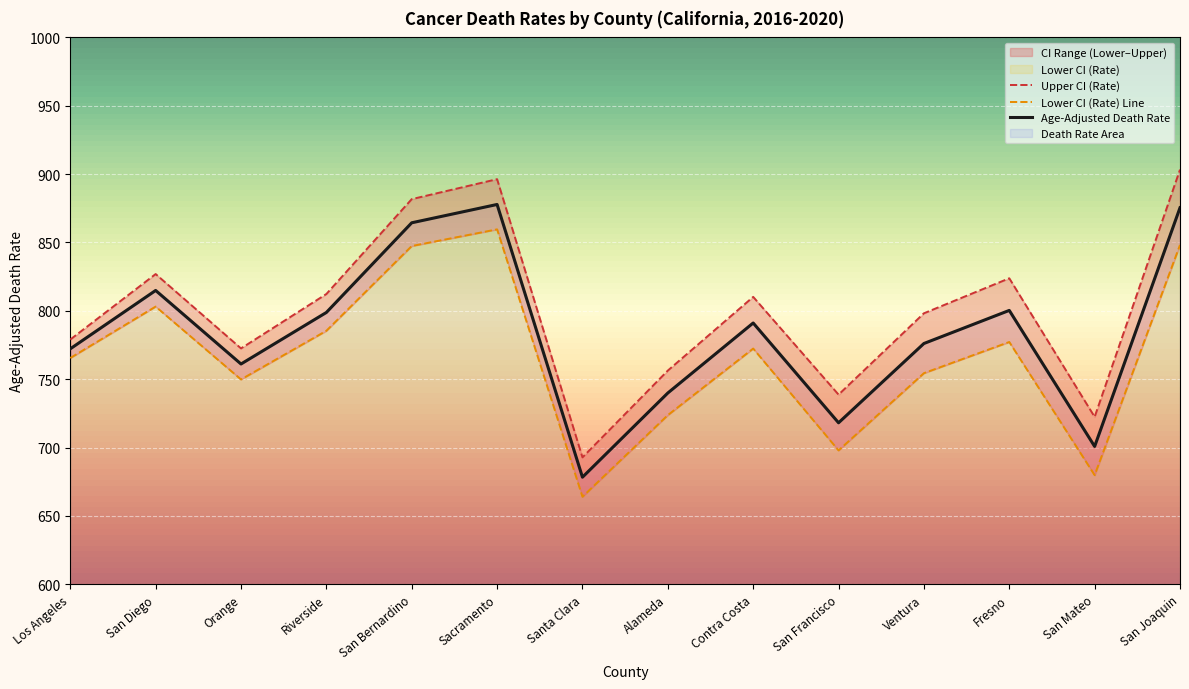

What is the difference between the maximum and minimum values in the Age-Adjusted Death Rate series?

199.5